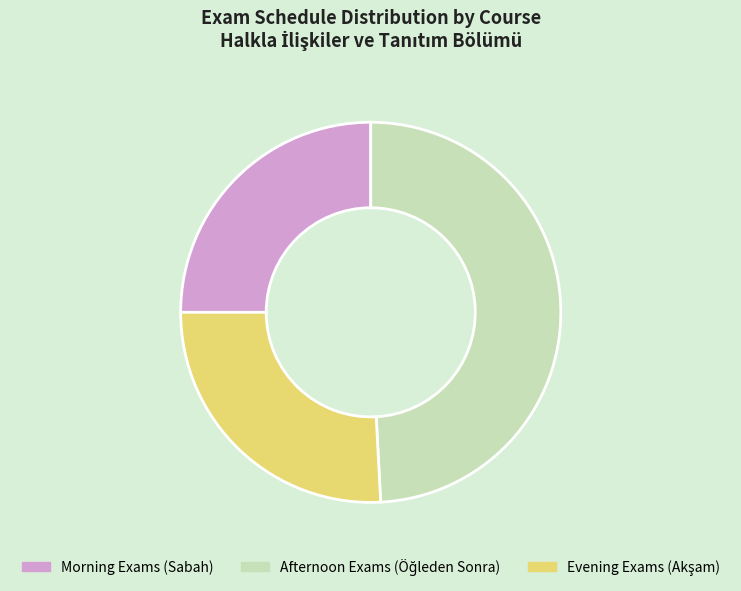

Which category has the smallest portion of the pie?

Morning Exams (Sabah)